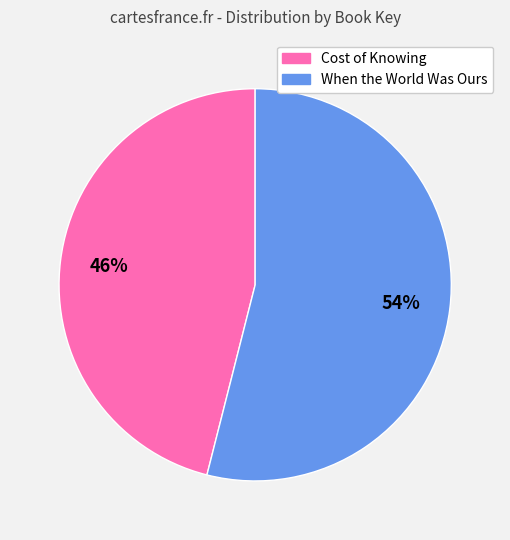

Is there any slice that represents more than half of the pie?

Yes